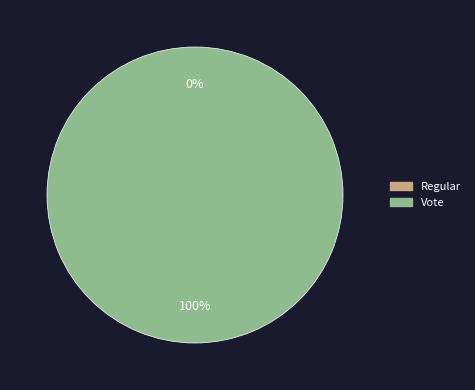

How many segments does this pie chart have?

2